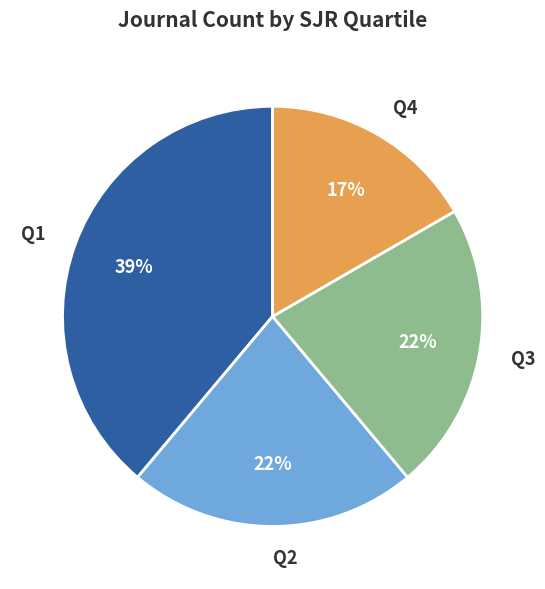

Is it true that Q3 is 12% of the pie?

False